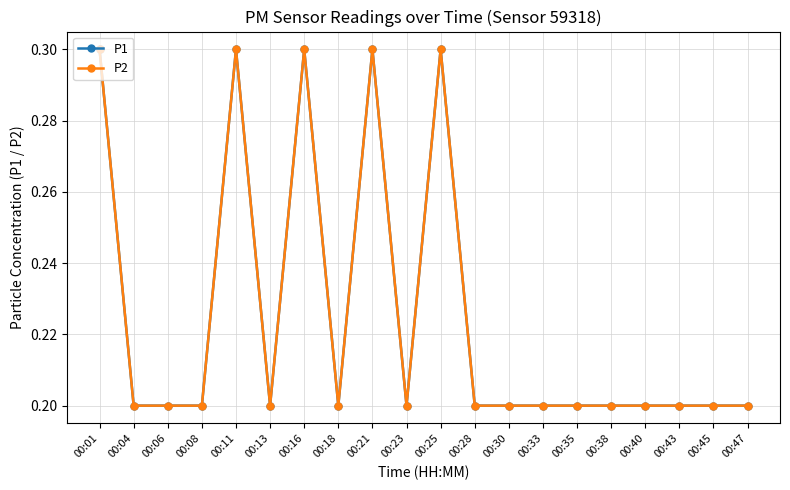

Does the chart have visible grid lines?

Yes